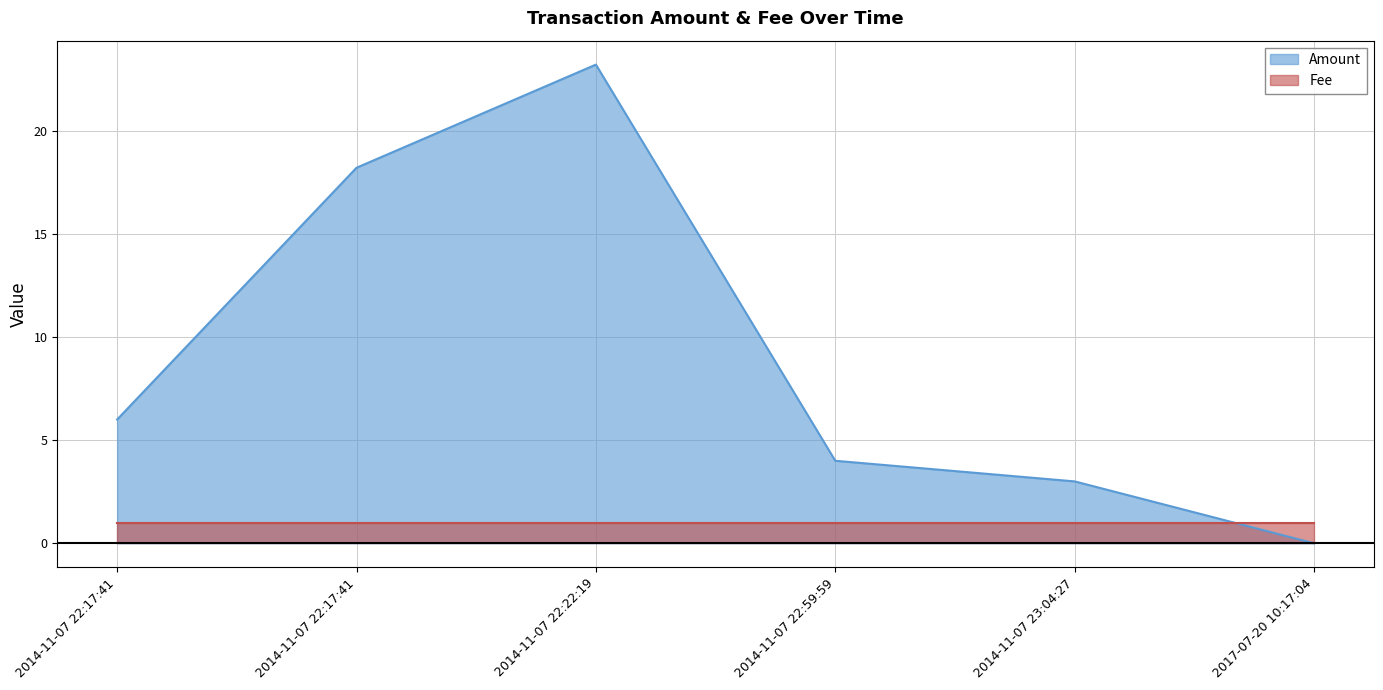

Reading left to right, list all the values displayed in this chart.

2014-11-07 22:17:41=6.0	2014-11-07 22:17:41=18.2	2014-11-07 22:22:19=23.2	2014-11-07 22:59:59=4.0	2014-11-07 23:04:27=3.0	2017-07-20 10:17:04=0.0